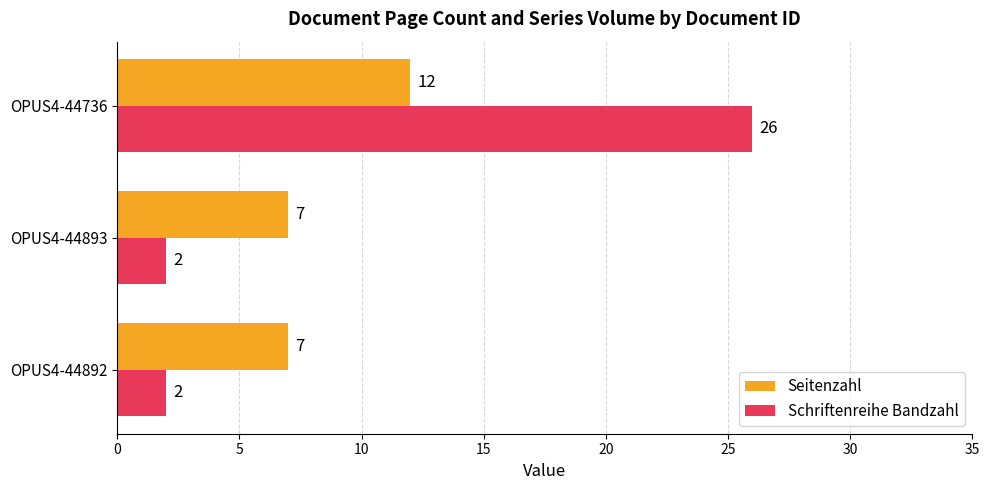

What is the sum of all Schriftenreihe Bandzahl values?

30